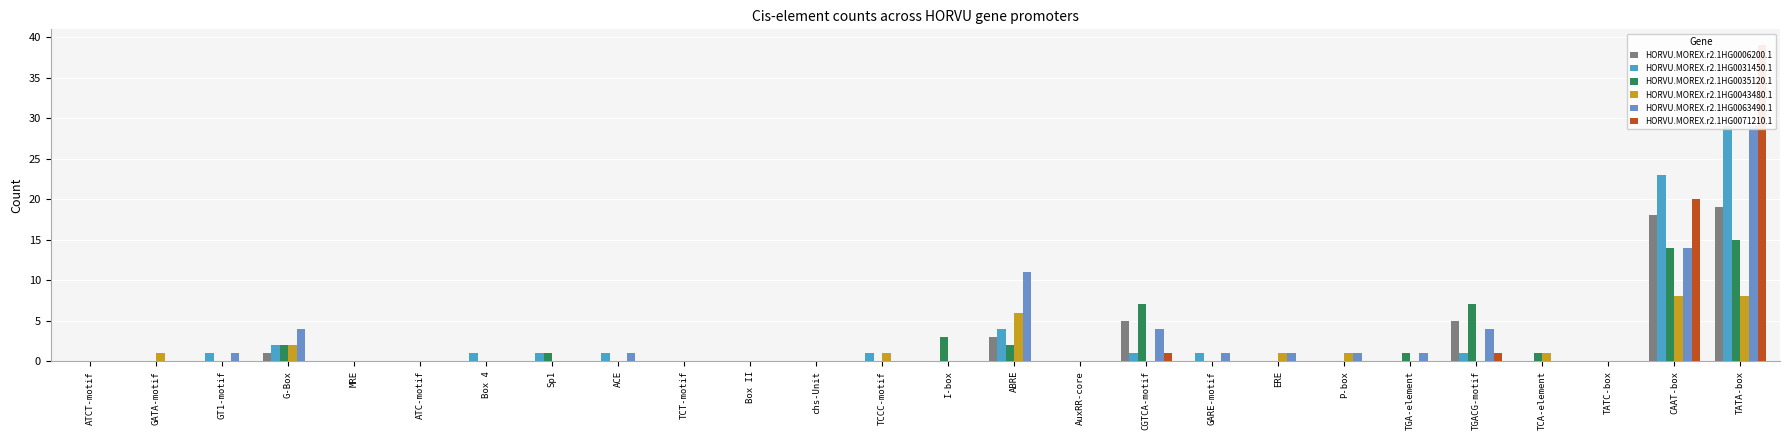

What is the difference between the second highest and second lowest values in the HORVU.MOREX.r2.1HG0006200.1 series?

18